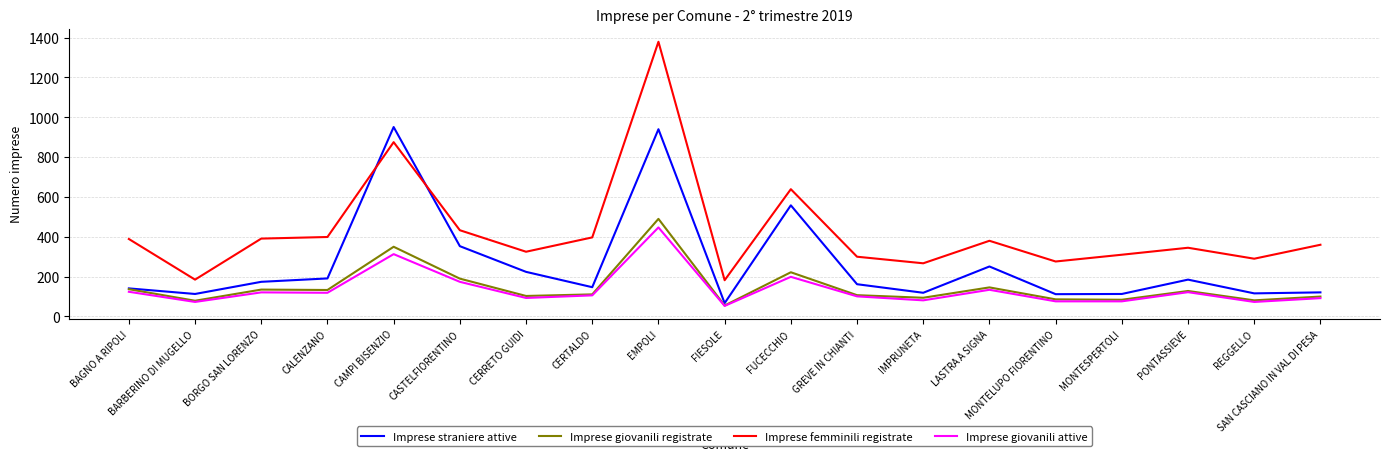

What is the smallest value displayed?

53